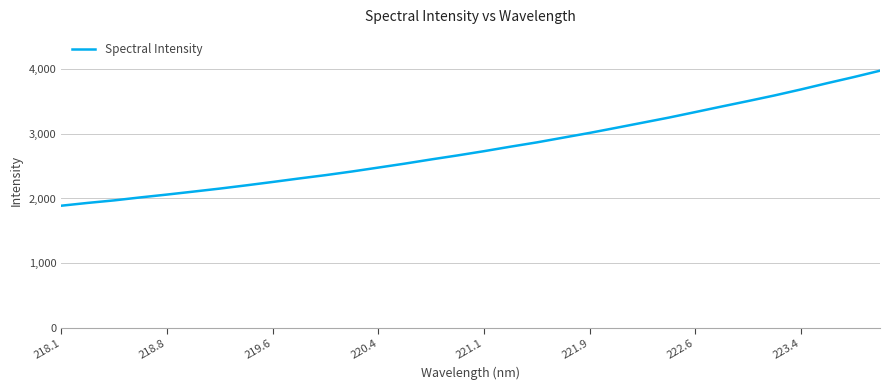

What is the smallest value displayed?

1888.2